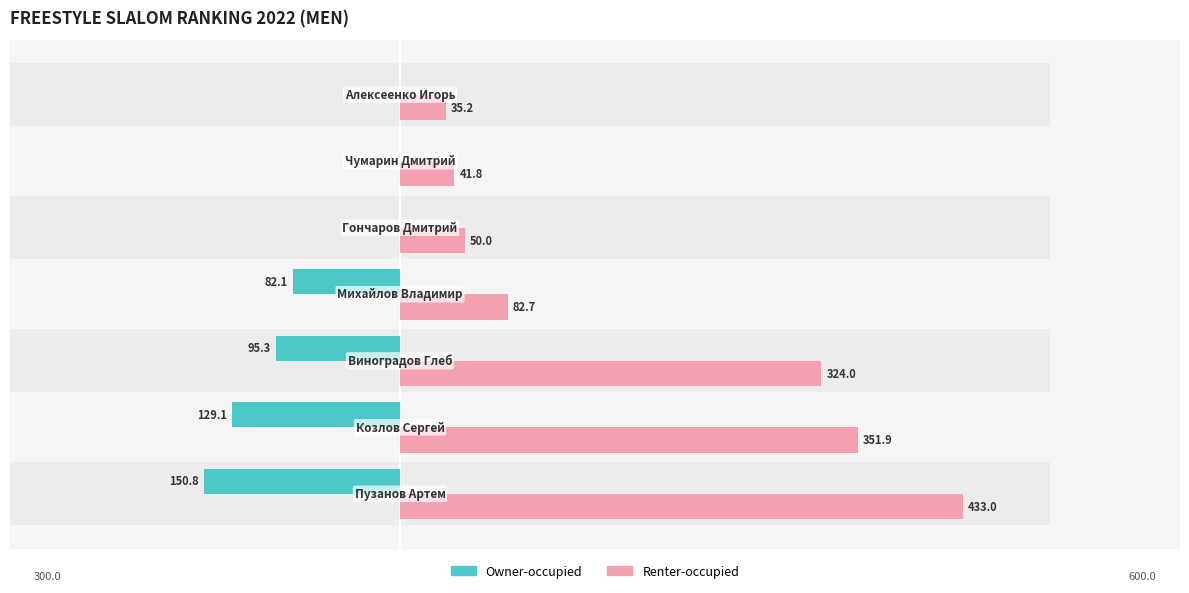

How many bars are there in each group?

2